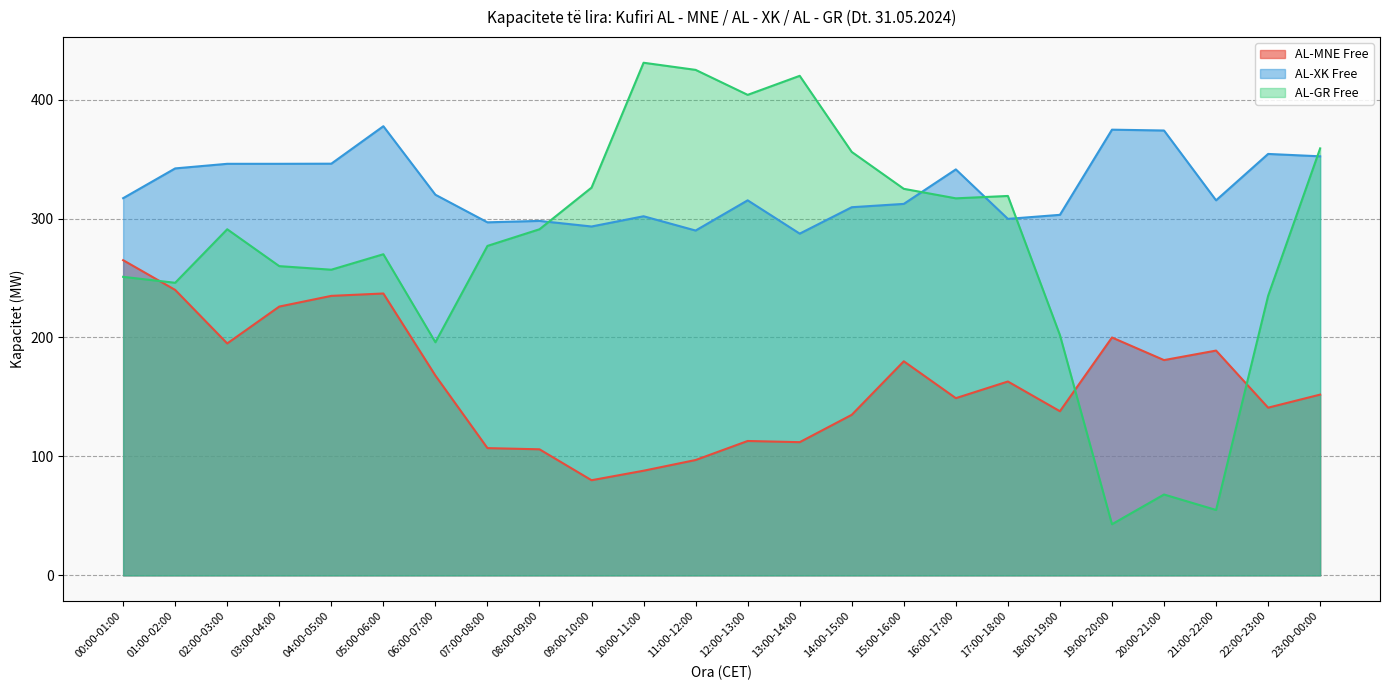

In AL-XK Free, how many points are higher than both neighbors (excluding endpoints)?

7